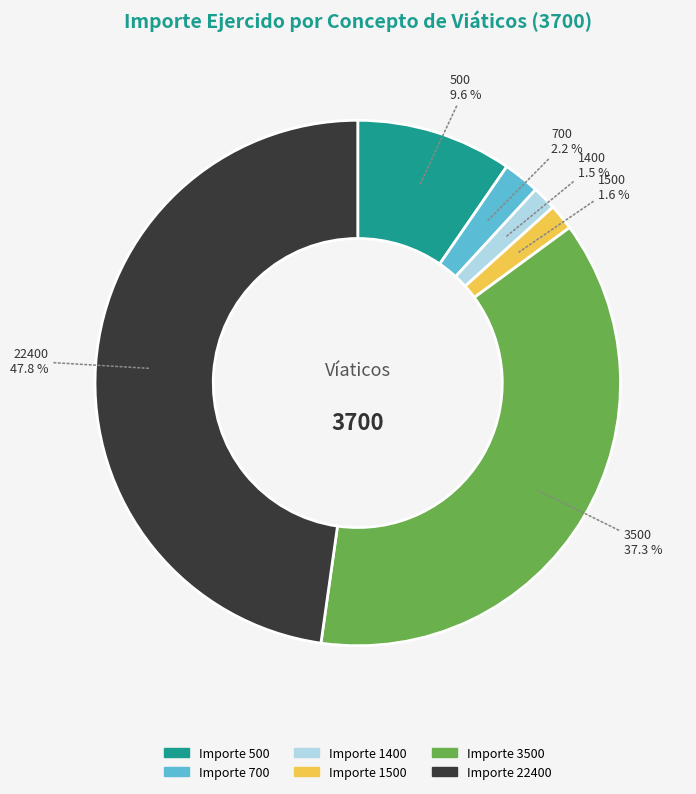

Which category has the biggest portion of the pie?

Importe 22400